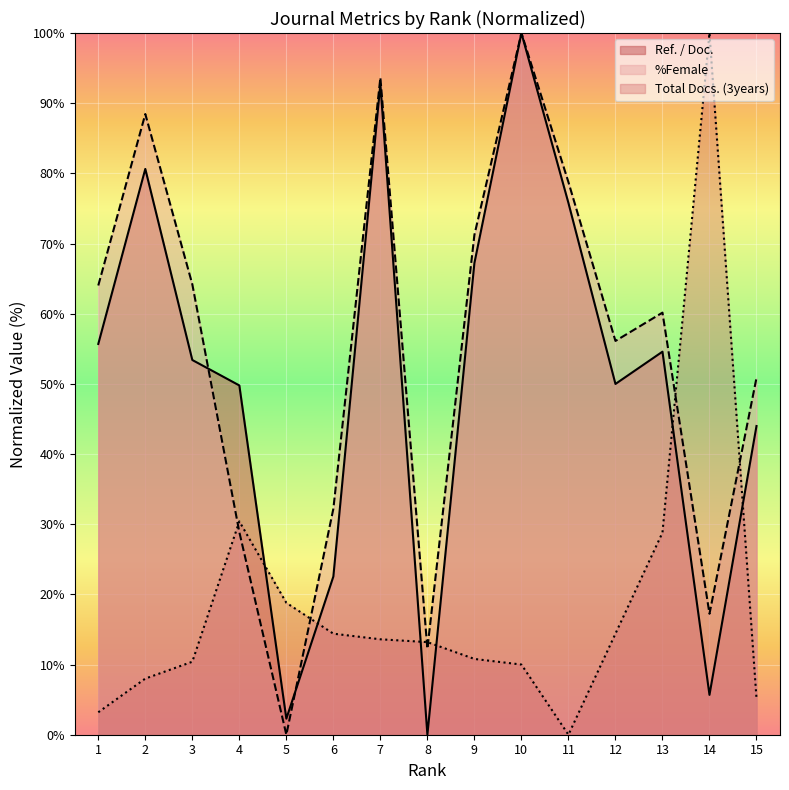

Which series has the largest total across all categories?

%Female